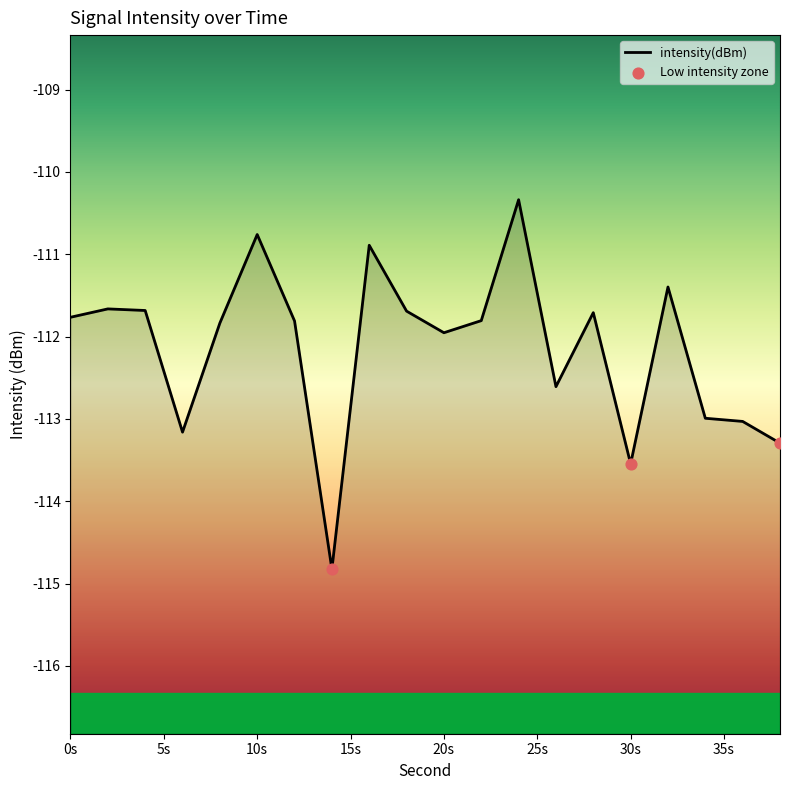

What is the change in value from 26 to 32?

+1.2